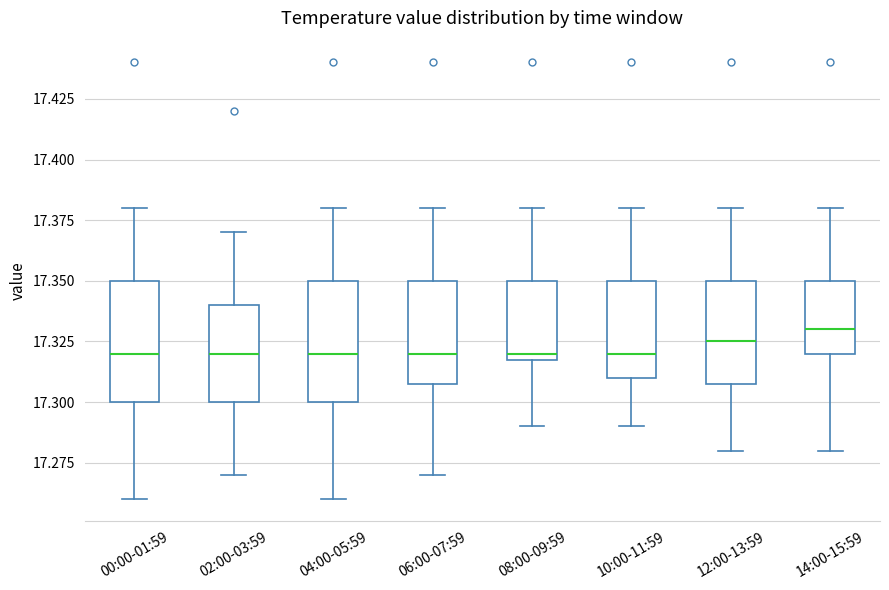

Where does the upper whisker of the box for 10:00-11:59 end on the y-axis? The values are not printed on the chart, so give them approximately, as read against the axis.

17.380